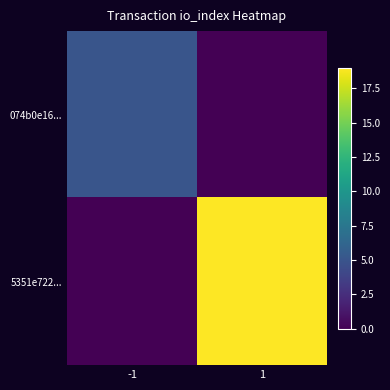

What is the difference between the highest and lowest values at 1?

19